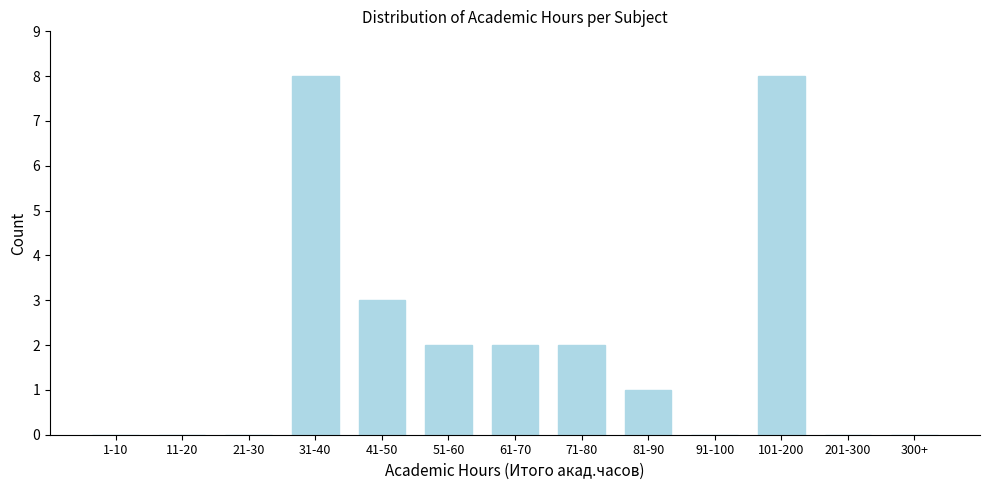

Reading left to right, extract all data points from this chart.

1-10=0	11-20=0	21-30=0	31-40=8	41-50=3	51-60=2	61-70=2	71-80=2	81-90=1	91-100=0	101-200=8	201-300=0	300+=0